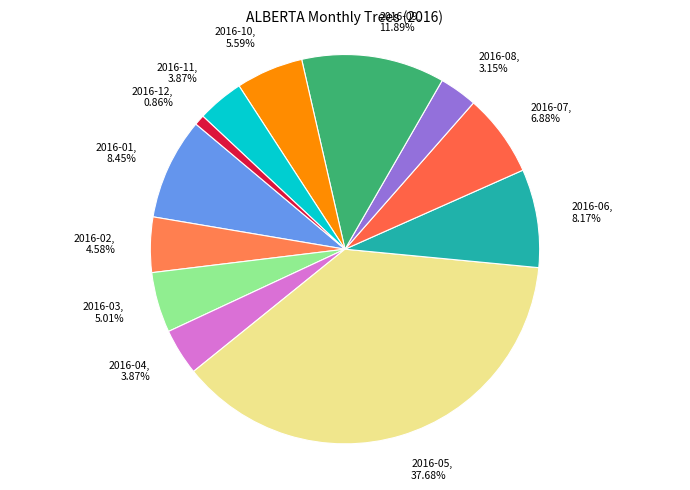

What is the largest slice in the pie chart?

2016-05